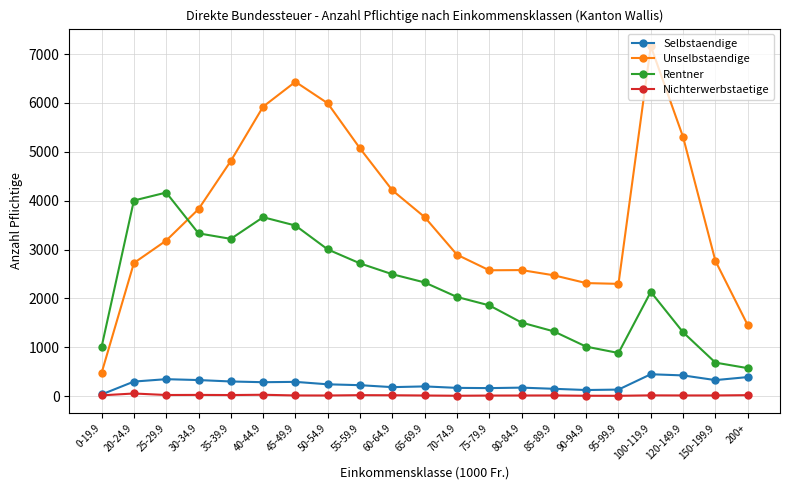

Rank the series at 35-39.9 from highest to lowest value.

Unselbstaendige, Rentner, Selbstaendige, Nichterwerbstaetige